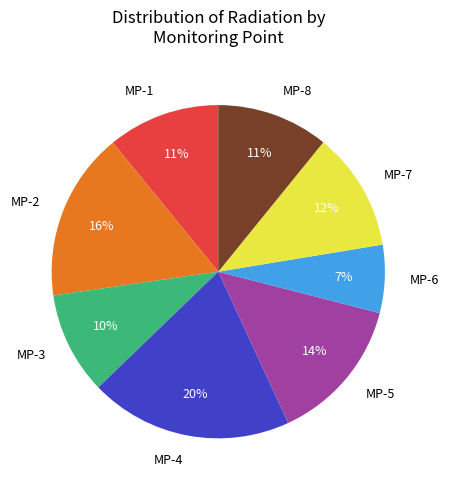

To the nearest percent, what is the difference between the largest and smallest slice percentages?

13%